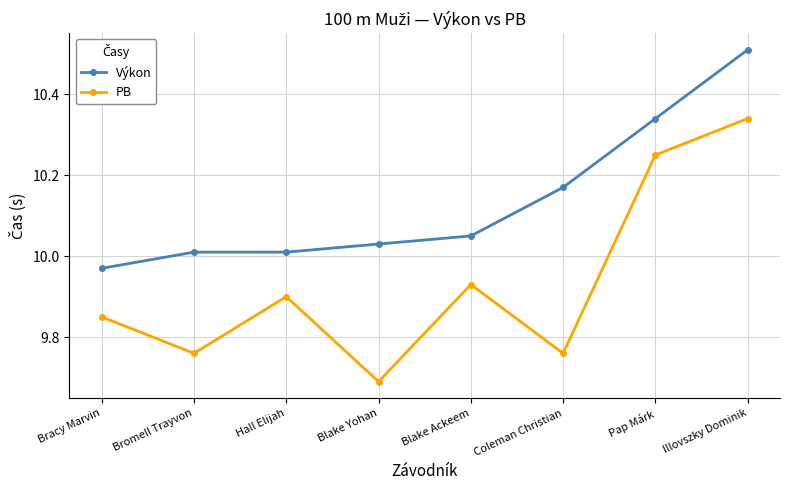

What is the sum of all Výkon values?

81.1